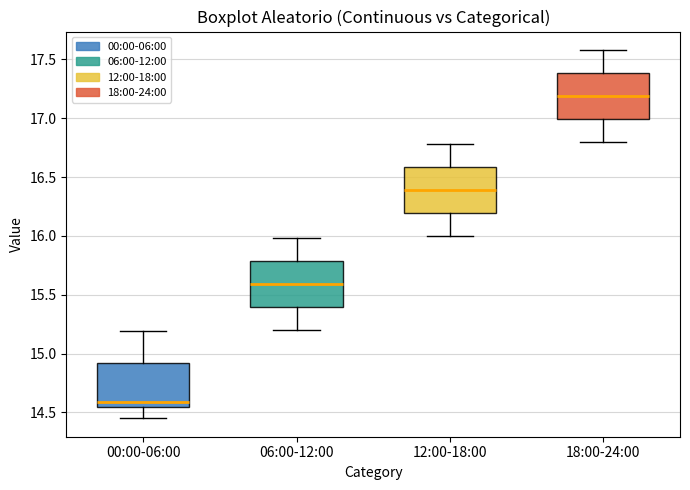

Where is the lower edge of the box for 18:00-24:00 on the y-axis? The values are not printed on the chart, so give them approximately, as read against the axis.

17.00